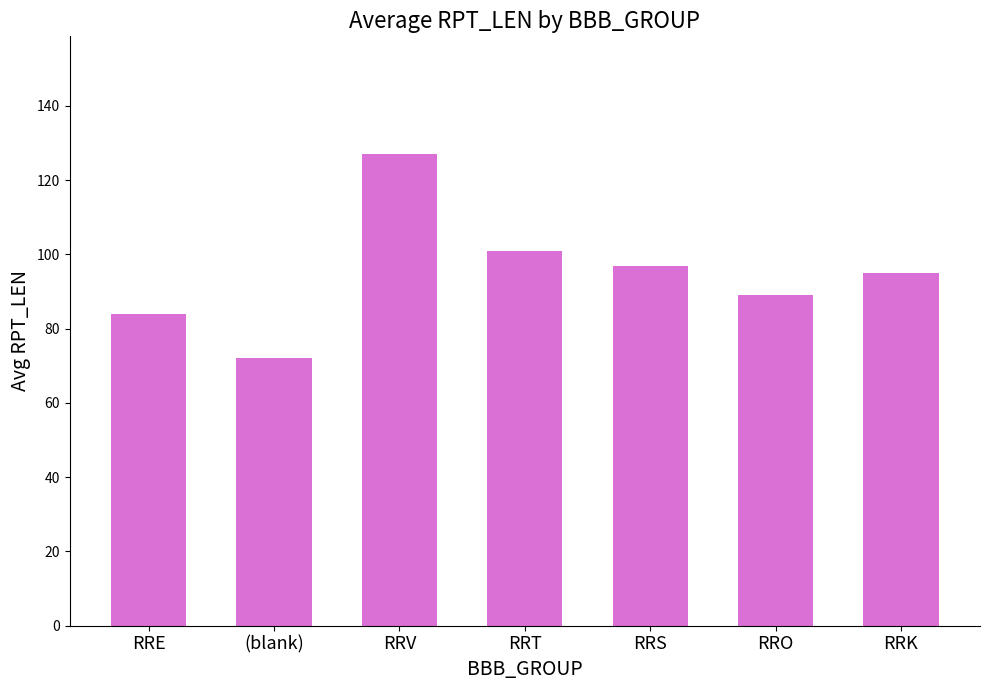

What is the value of the 7th bar from the left?

95.0